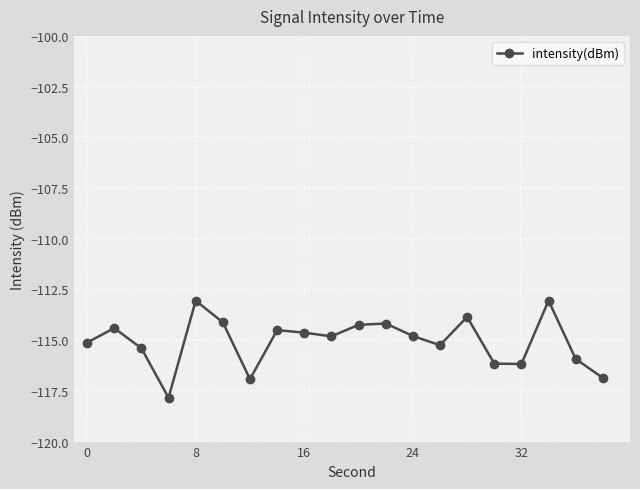

What is the sum of all values?

-2301.3